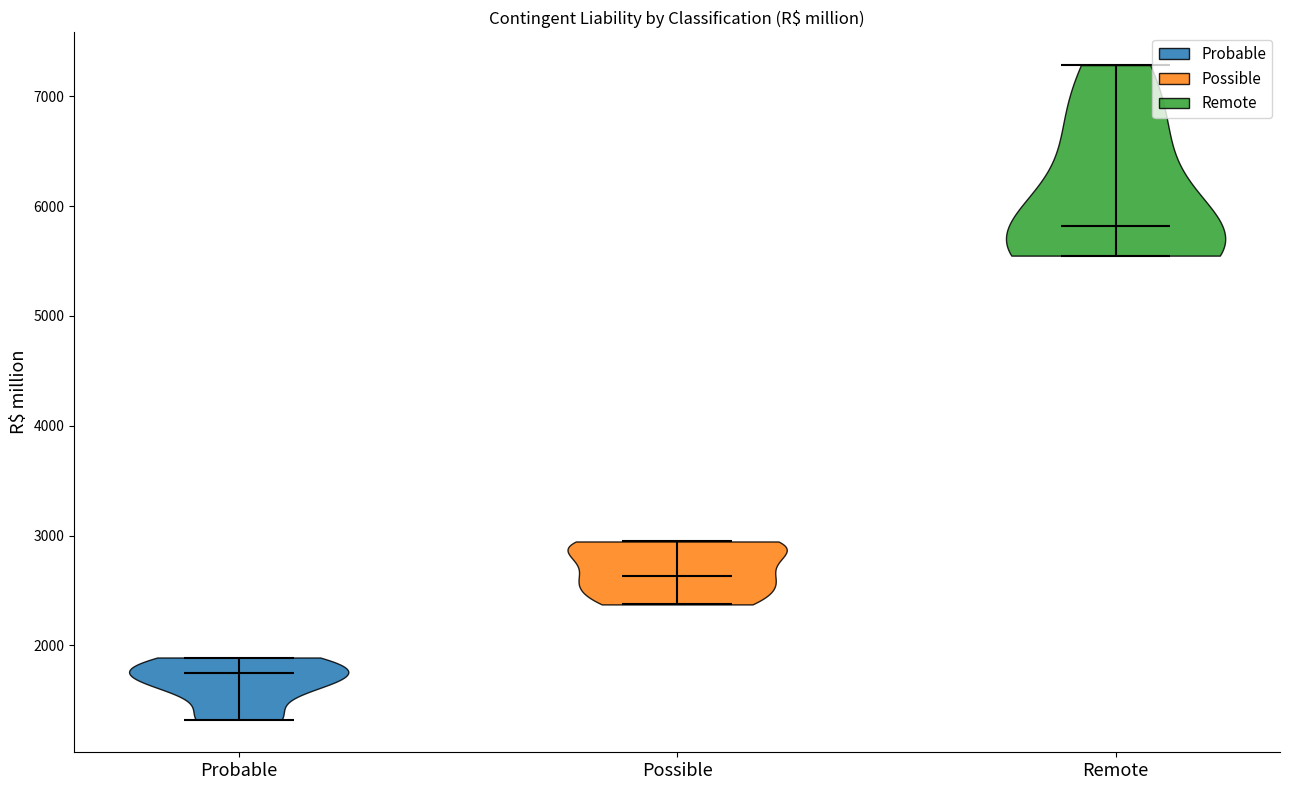

Reading left to right, read every violin against the y-axis: where its median line is, and the lowest and highest points it reaches. The values are not printed on the chart, so give them approximately, as read against the axis.

Probable: median line 1700, lowest point 1300, highest point 1900
Possible: median line 2600, lowest point 2400, highest point 2900
Remote: median line 5800, lowest point 5500, highest point 7300